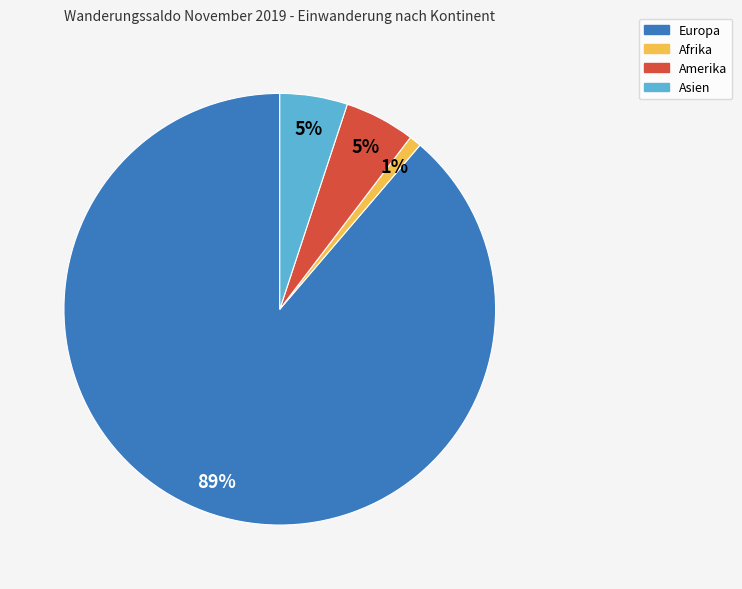

How many segments does this pie chart have?

4